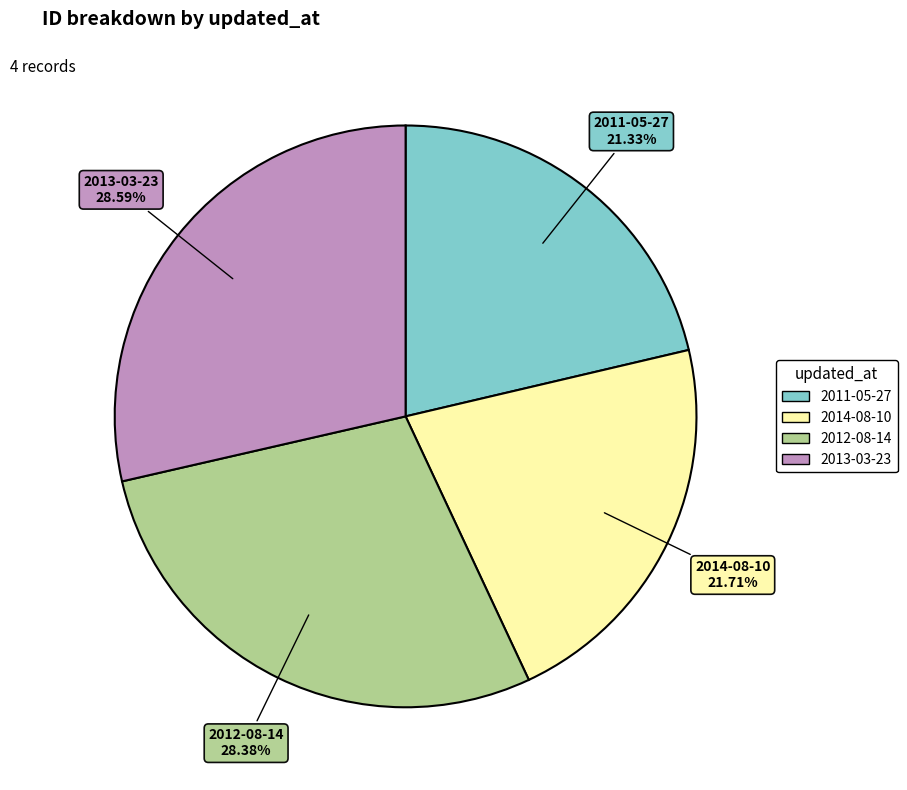

Combined, do 2012-08-14 and 2013-03-23 account for over 50%?

Yes